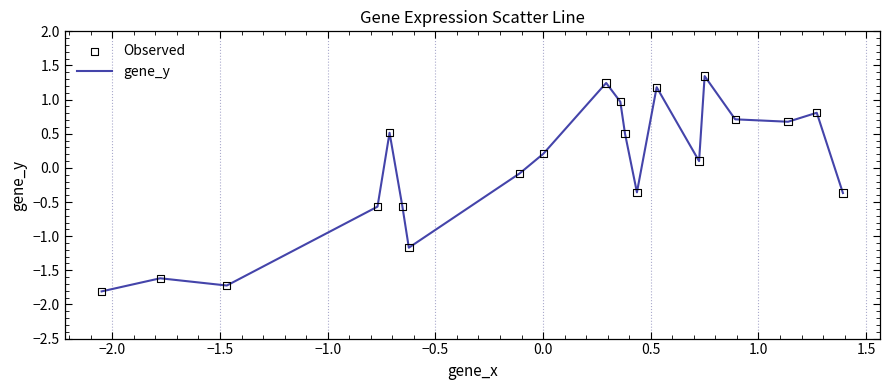

What is the difference between the maximum and minimum values?

3.2